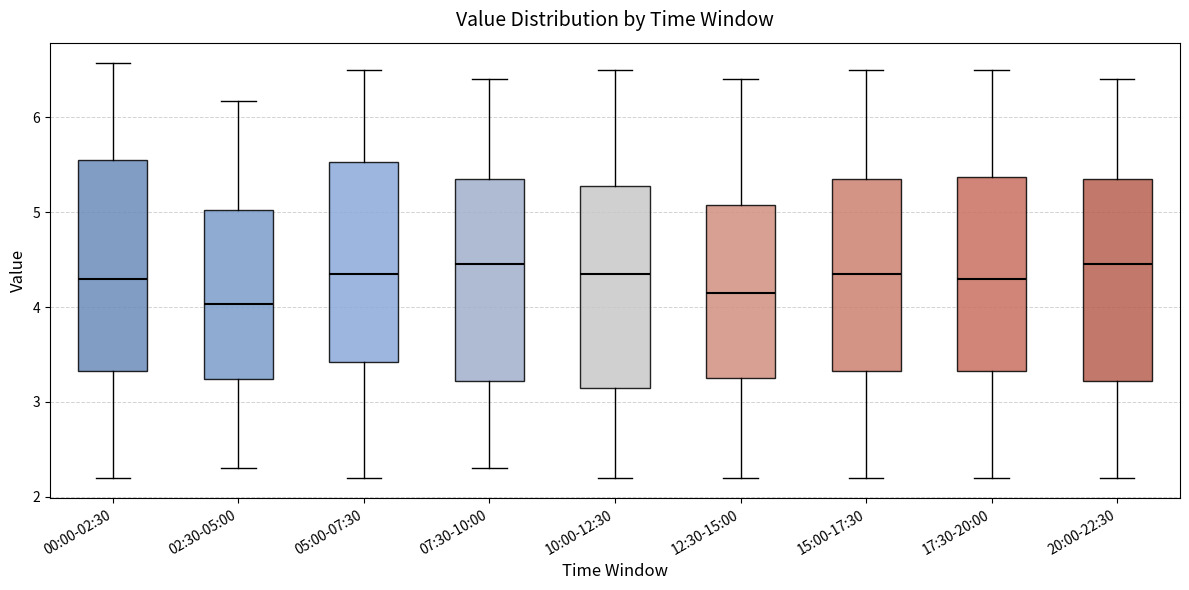

Reading left to right, read every box against the y-axis: the position of its median line, the range the box covers, and the ends of its whiskers. The values are not printed on the chart, so give them approximately, as read against the axis.

00:00-02:30: median 4.3, box 3.3 to 5.6, whiskers 2.2 to 6.6
02:30-05:00: median 4.0, box 3.2 to 5.0, whiskers 2.3 to 6.2
05:00-07:30: median 4.4, box 3.4 to 5.5, whiskers 2.2 to 6.5
07:30-10:00: median 4.5, box 3.2 to 5.4, whiskers 2.3 to 6.4
10:00-12:30: median 4.4, box 3.2 to 5.3, whiskers 2.2 to 6.5
12:30-15:00: median 4.2, box 3.3 to 5.1, whiskers 2.2 to 6.4
15:00-17:30: median 4.4, box 3.3 to 5.4, whiskers 2.2 to 6.5
17:30-20:00: median 4.3, box 3.3 to 5.4, whiskers 2.2 to 6.5
20:00-22:30: median 4.5, box 3.2 to 5.4, whiskers 2.2 to 6.4